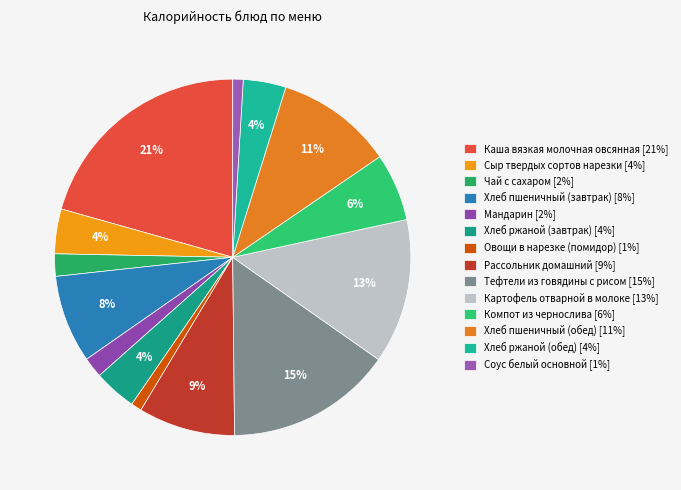

Combined, what portion of the pie is Овощи в нарезке (помидор) and Картофель отварной в молоке?

14.1%